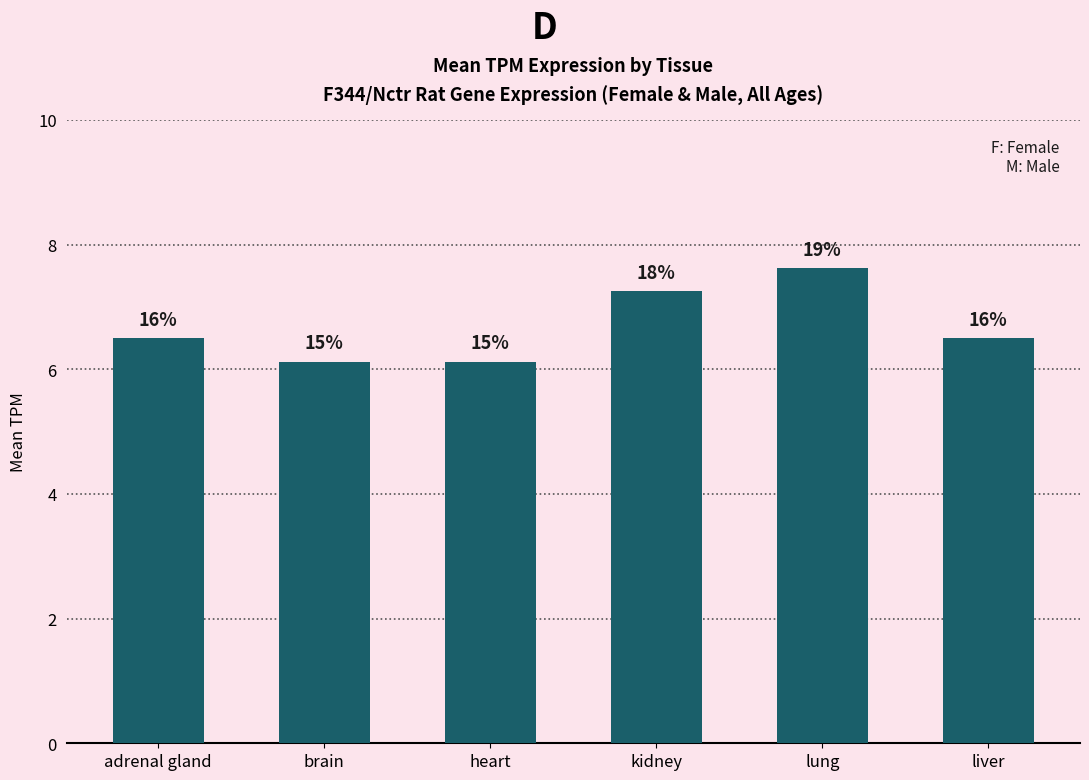

Reading right to left, list all the values displayed in this chart.

6.5	7.6	7.2	6.1	6.1	6.5